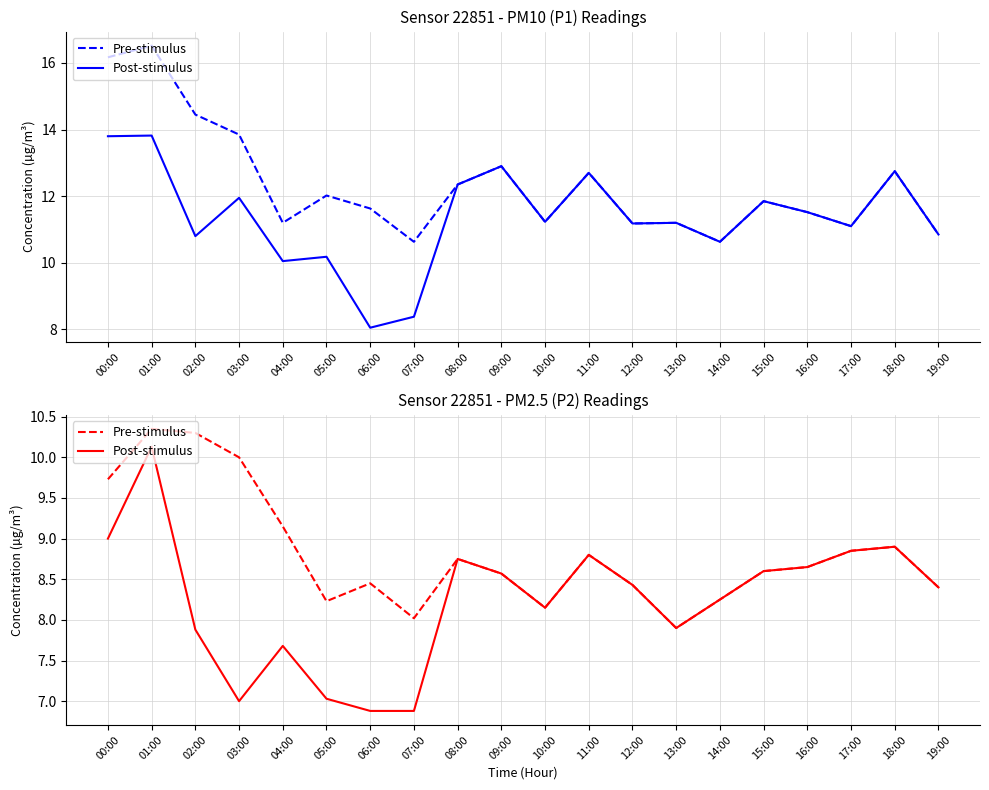

What position from the right is 09:00?

11